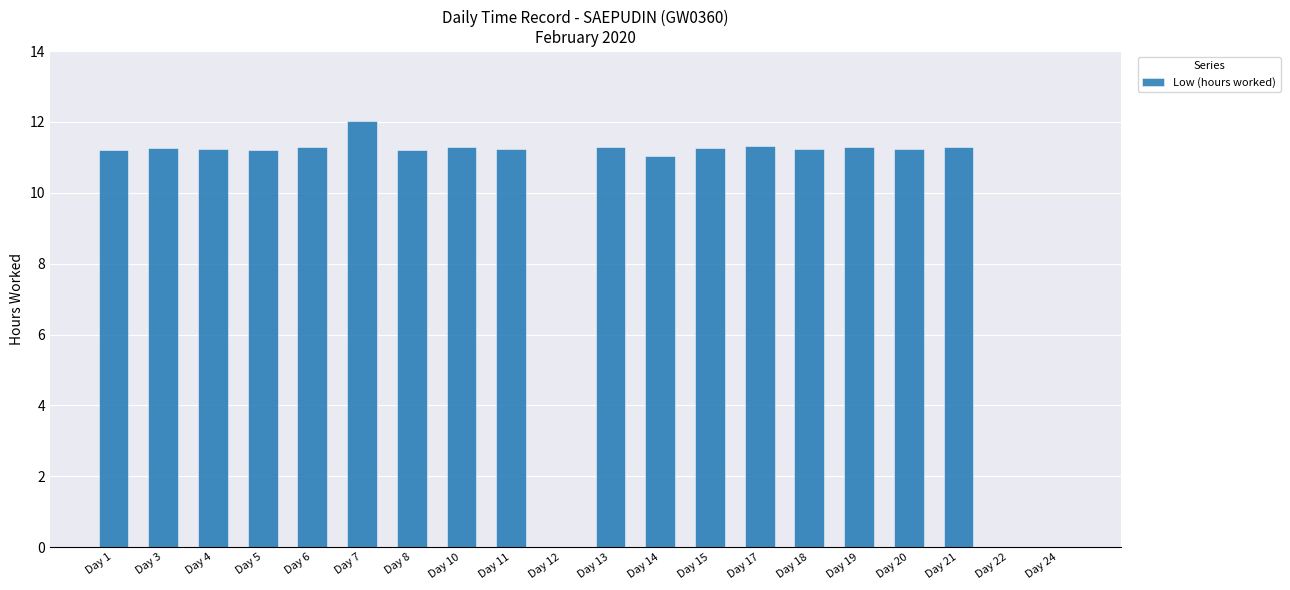

What is the maximum value shown in the chart?

12.0